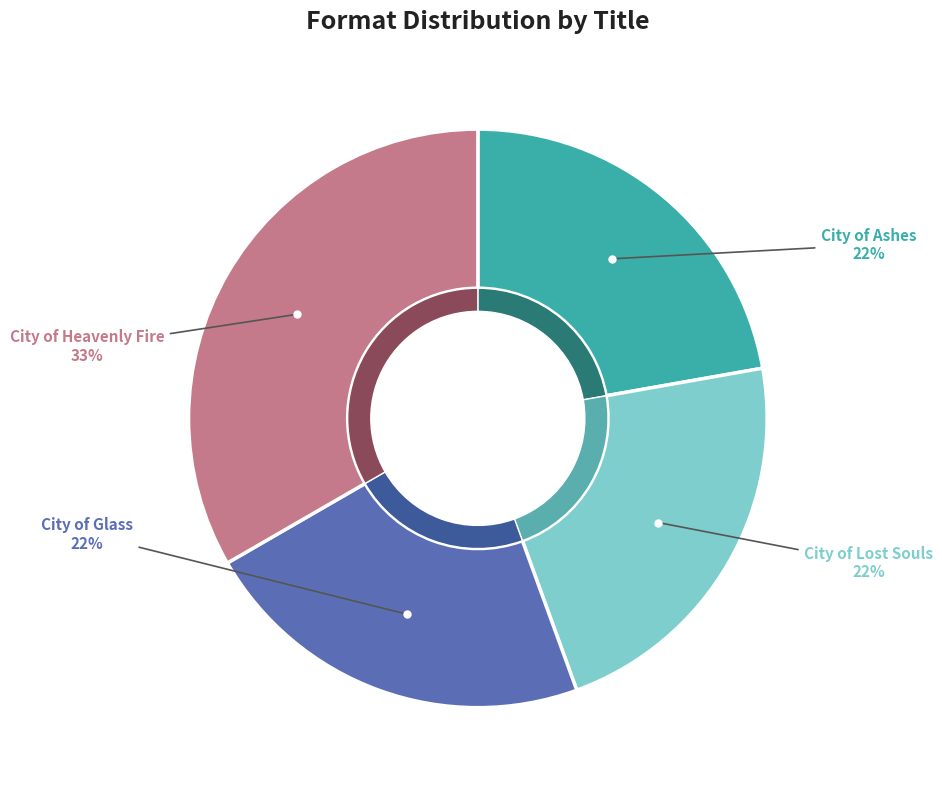

What percentage is NOT represented by City of Glass?

77.8%